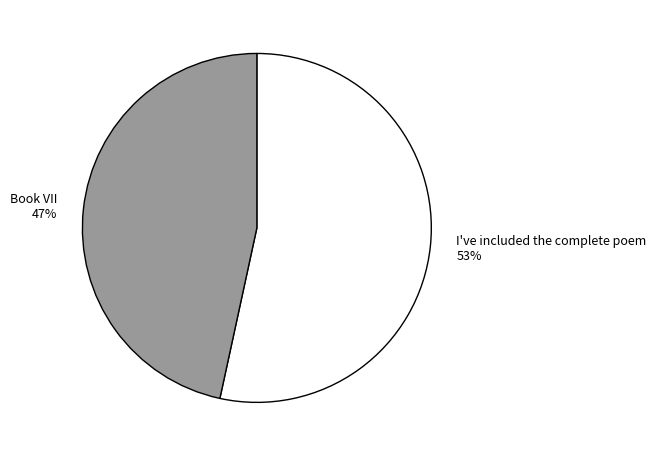

What is the ratio of the value at Book VII to the value at I've included the complete poem?

0.9